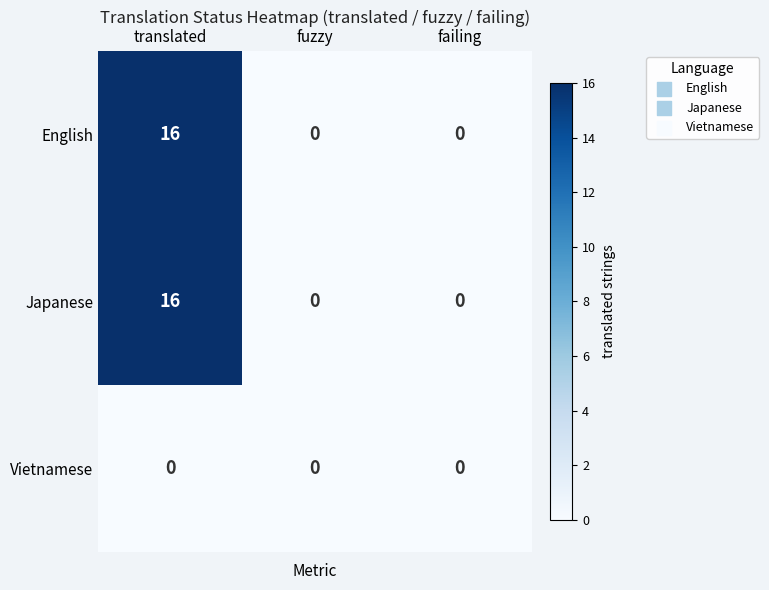

What is the sum of the English values at translated and fuzzy?

16